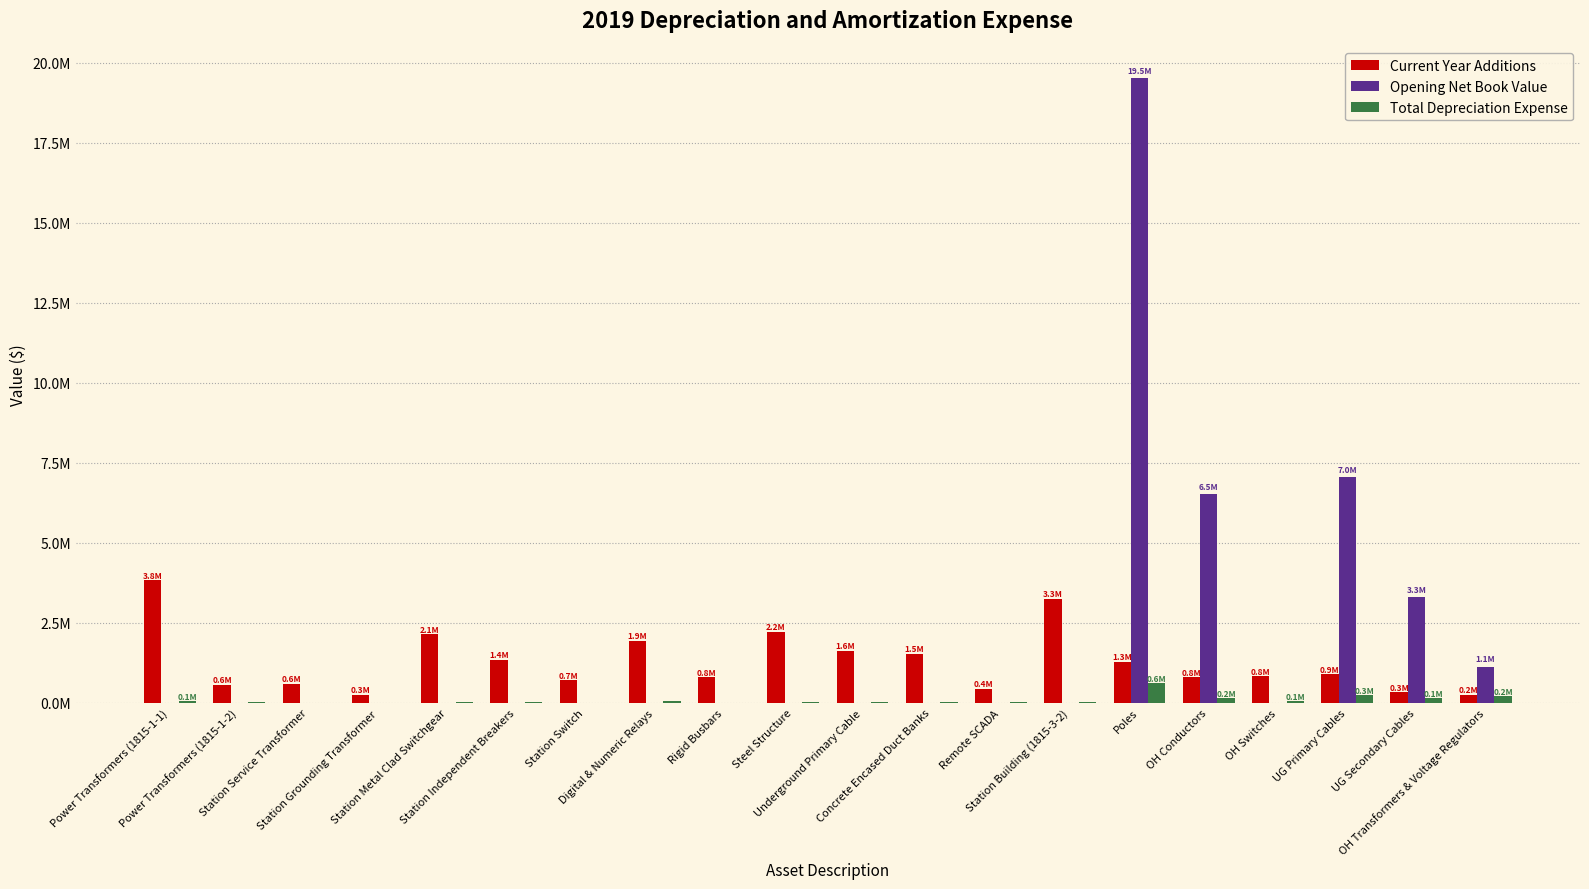

What are all the series names shown in the legend?

Current Year Additions, Opening Net Book Value, Total Depreciation Expense